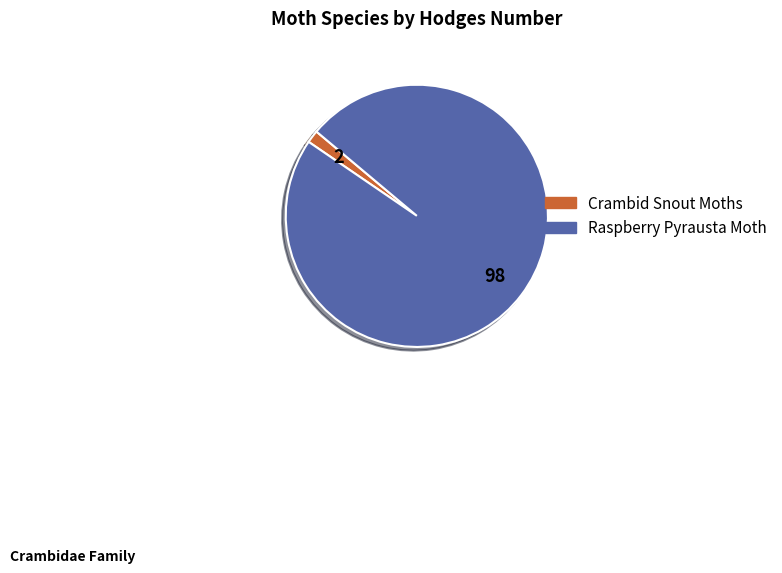

Which category accounts for the majority?

Raspberry Pyrausta Moth